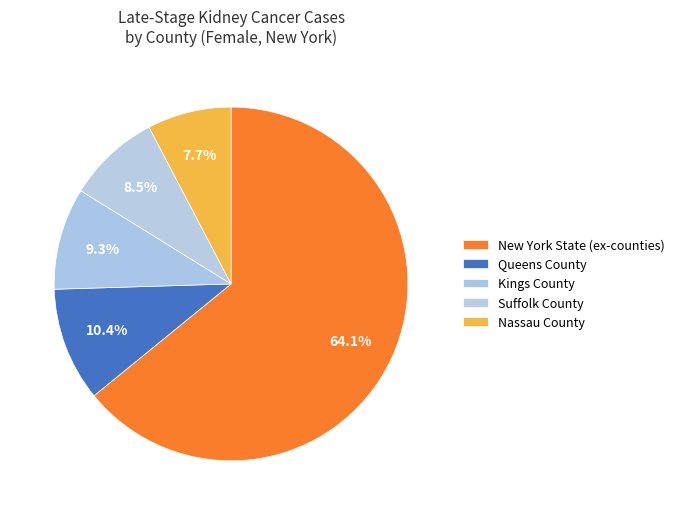

How many slices are in this pie chart?

5